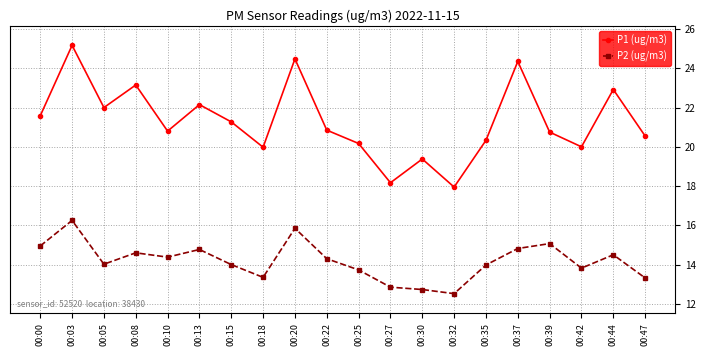

What is the difference between the highest and lowest values at 00:42?

6.2